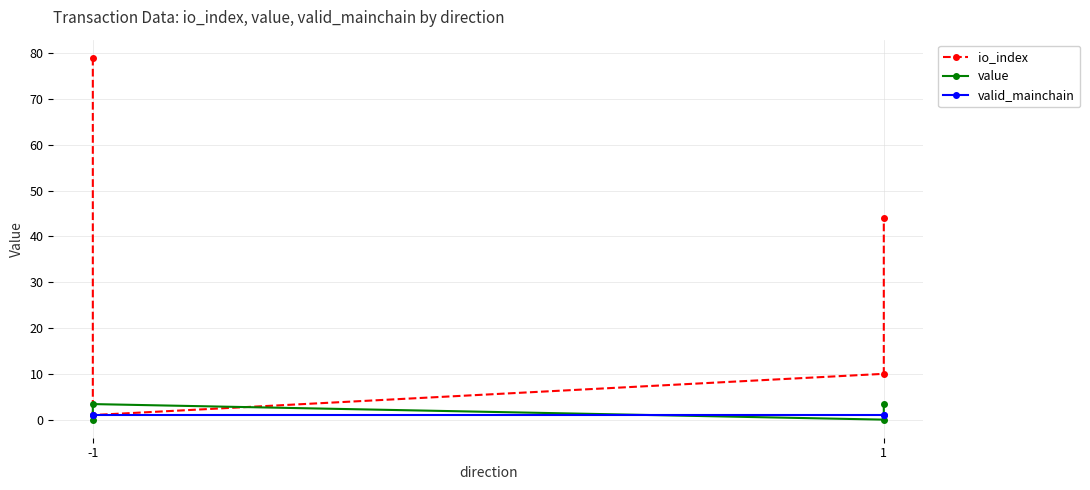

After their last crossing, which series has the higher values: value or io_index?

io_index